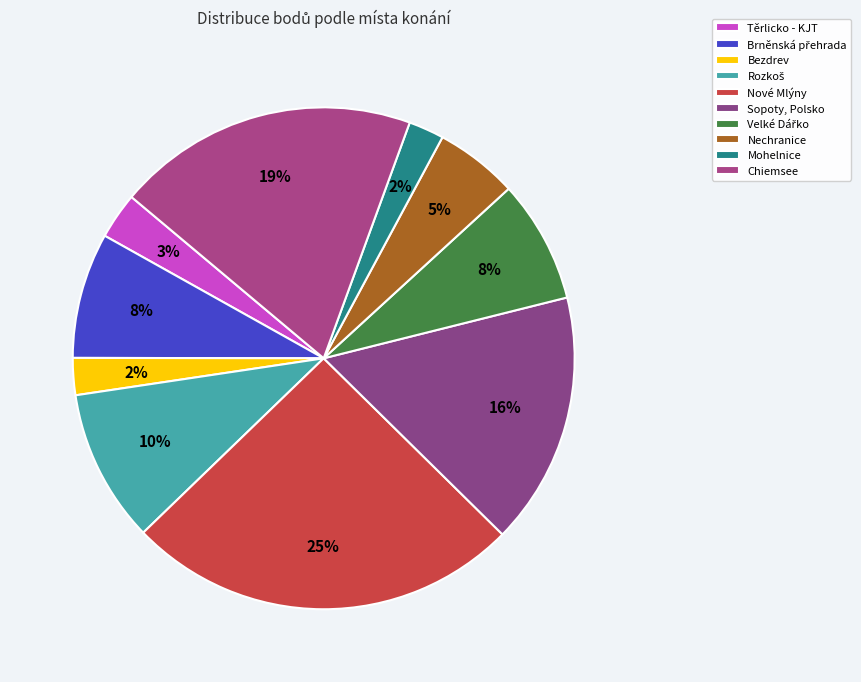

What is the ratio of the value at Rozkoš to the value at Těrlicko - KJT?

3.3